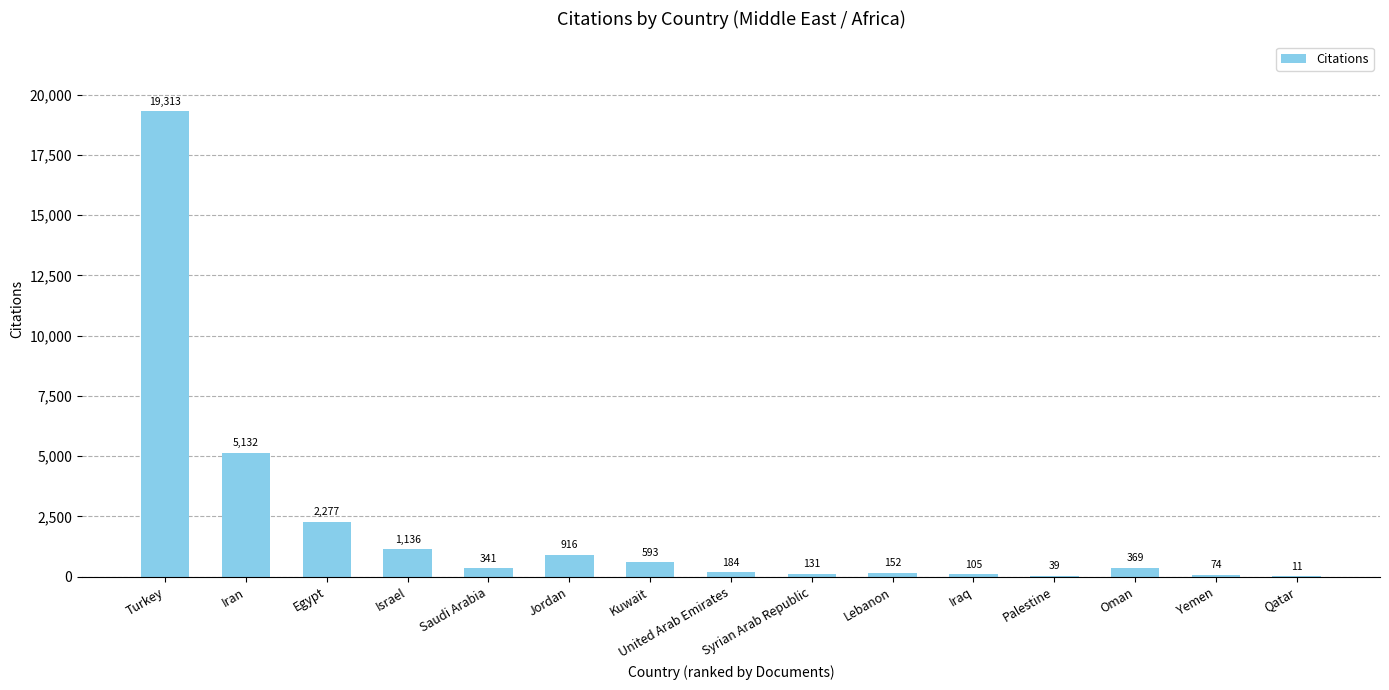

Which has a higher value, Iran or Qatar?

Iran